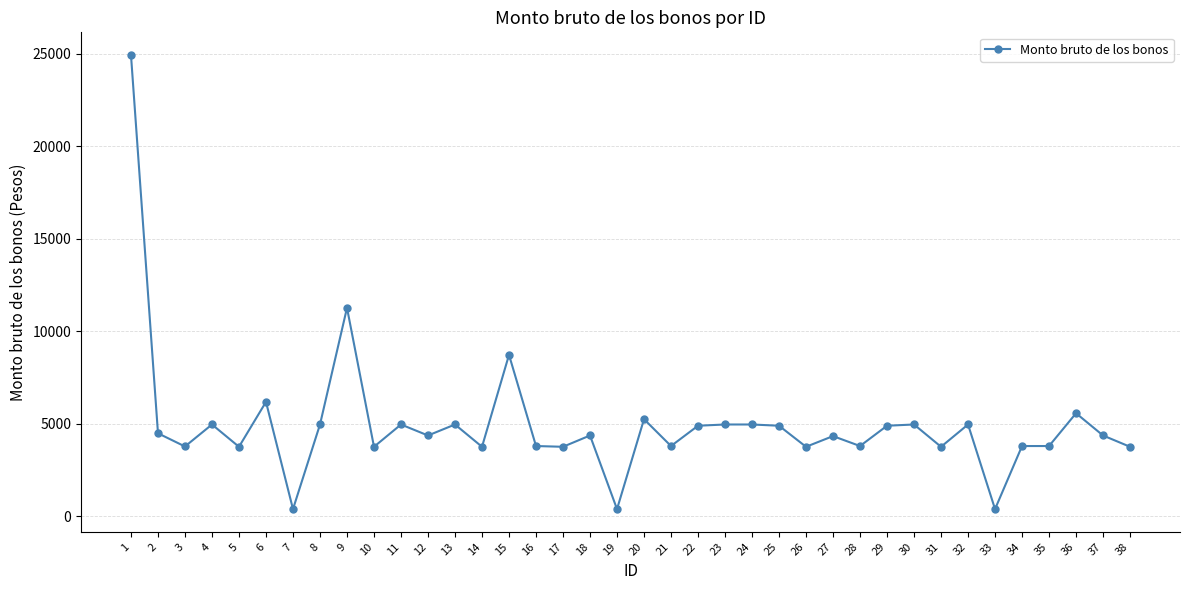

What is the greatest value displayed?

24939.6